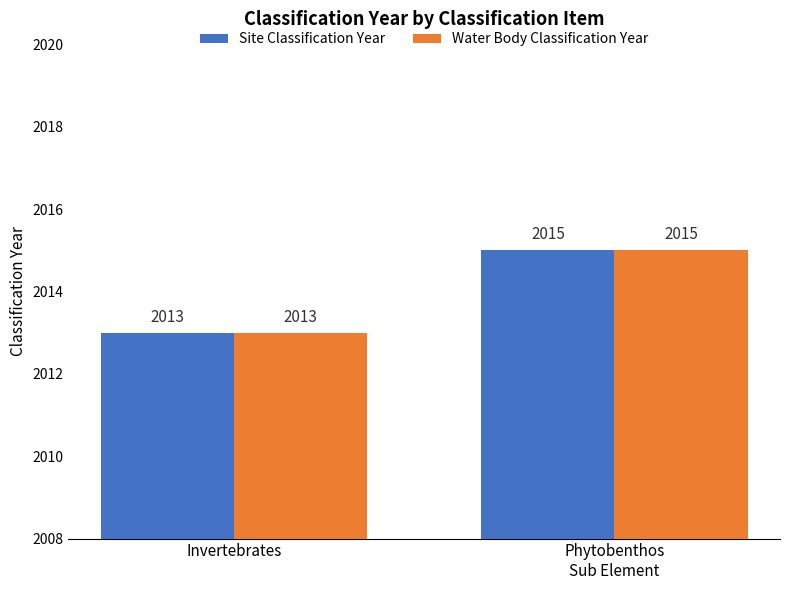

Reading right to left, what are all the values shown in this chart?

Site Classification Year: 2015	2013
Water Body Classification Year: 2015	2013